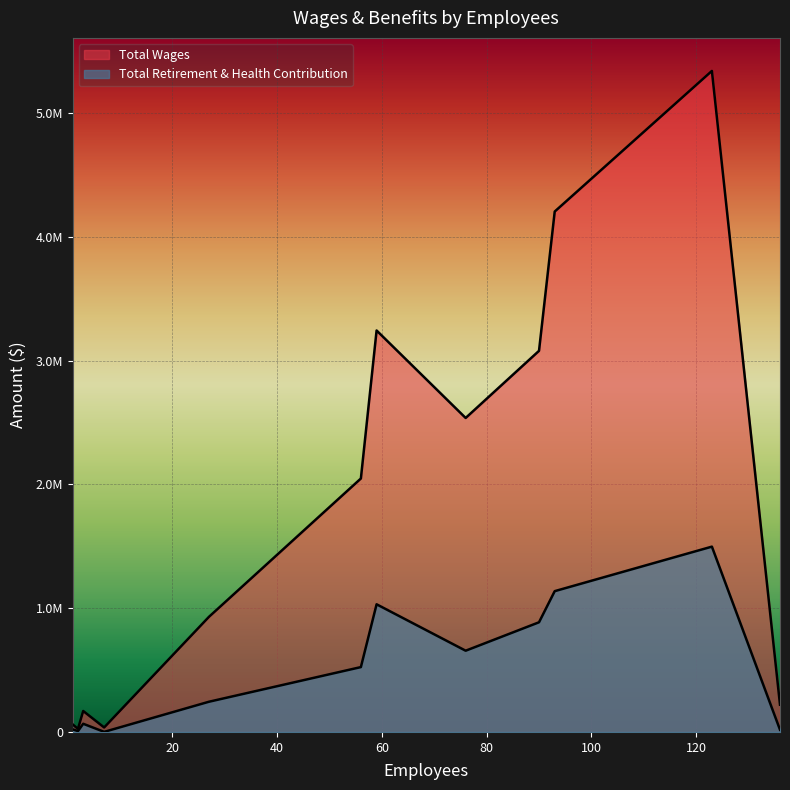

The Total Retirement & Health Contribution series shows 190552 at 76. True or false?

False